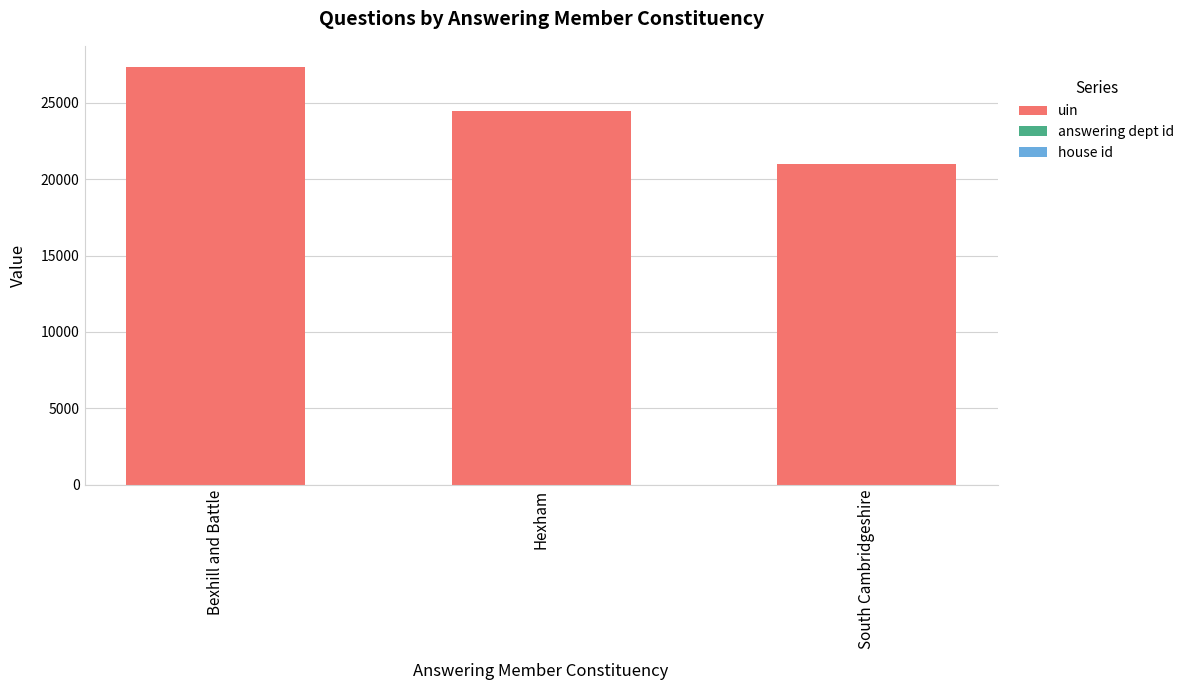

At which category is the sum across all series the highest?

Bexhill and Battle